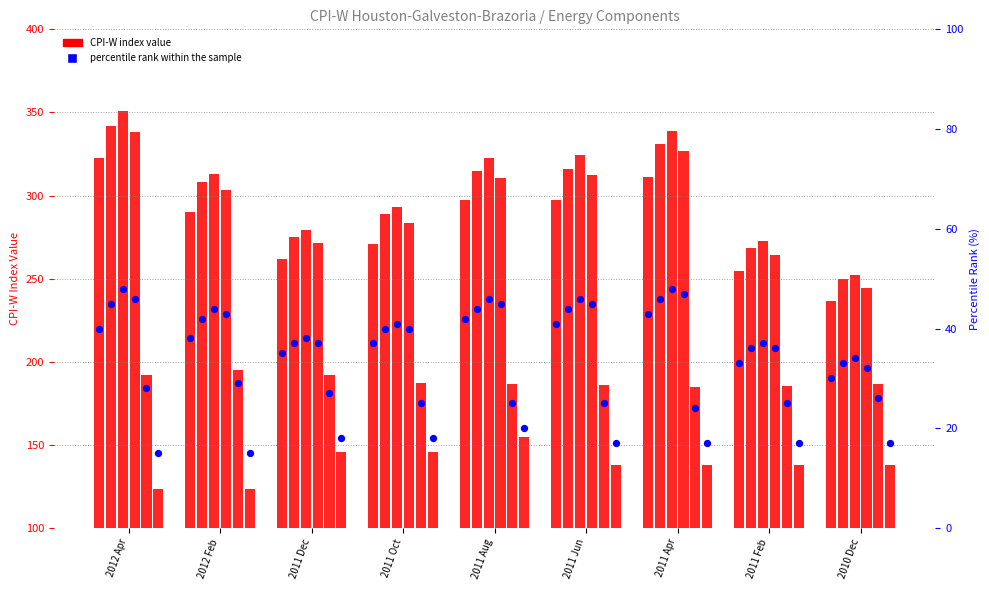

Is the value of percentile rank within the sample at 2012 Apr greater than the value of Gasoline; unleaded premium at 2011 Dec?

No